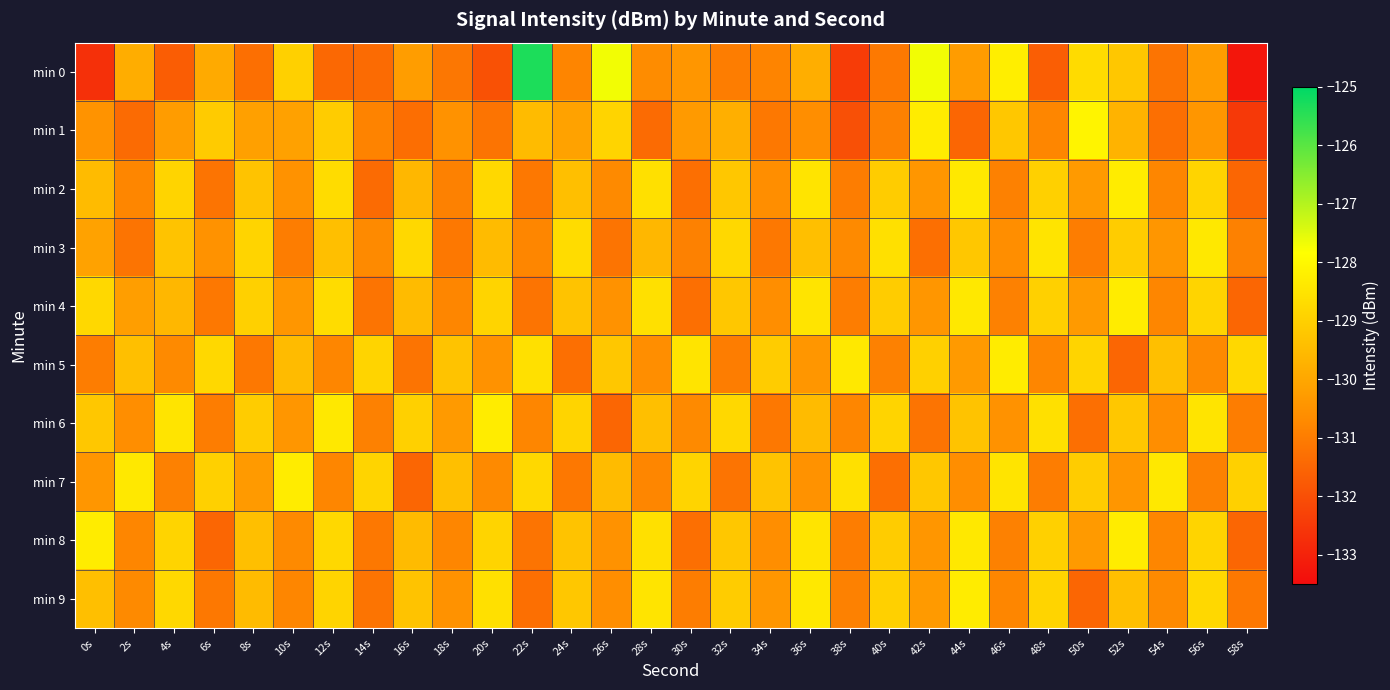

At which category is the sum across all series the highest?

52s